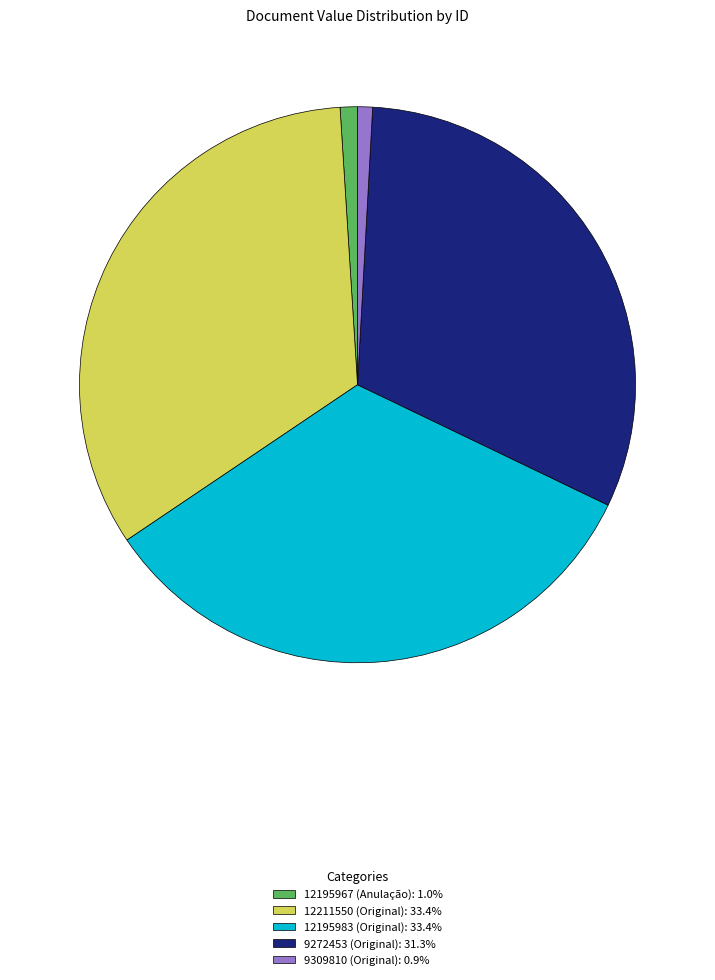

Does any single category account for the majority?

No